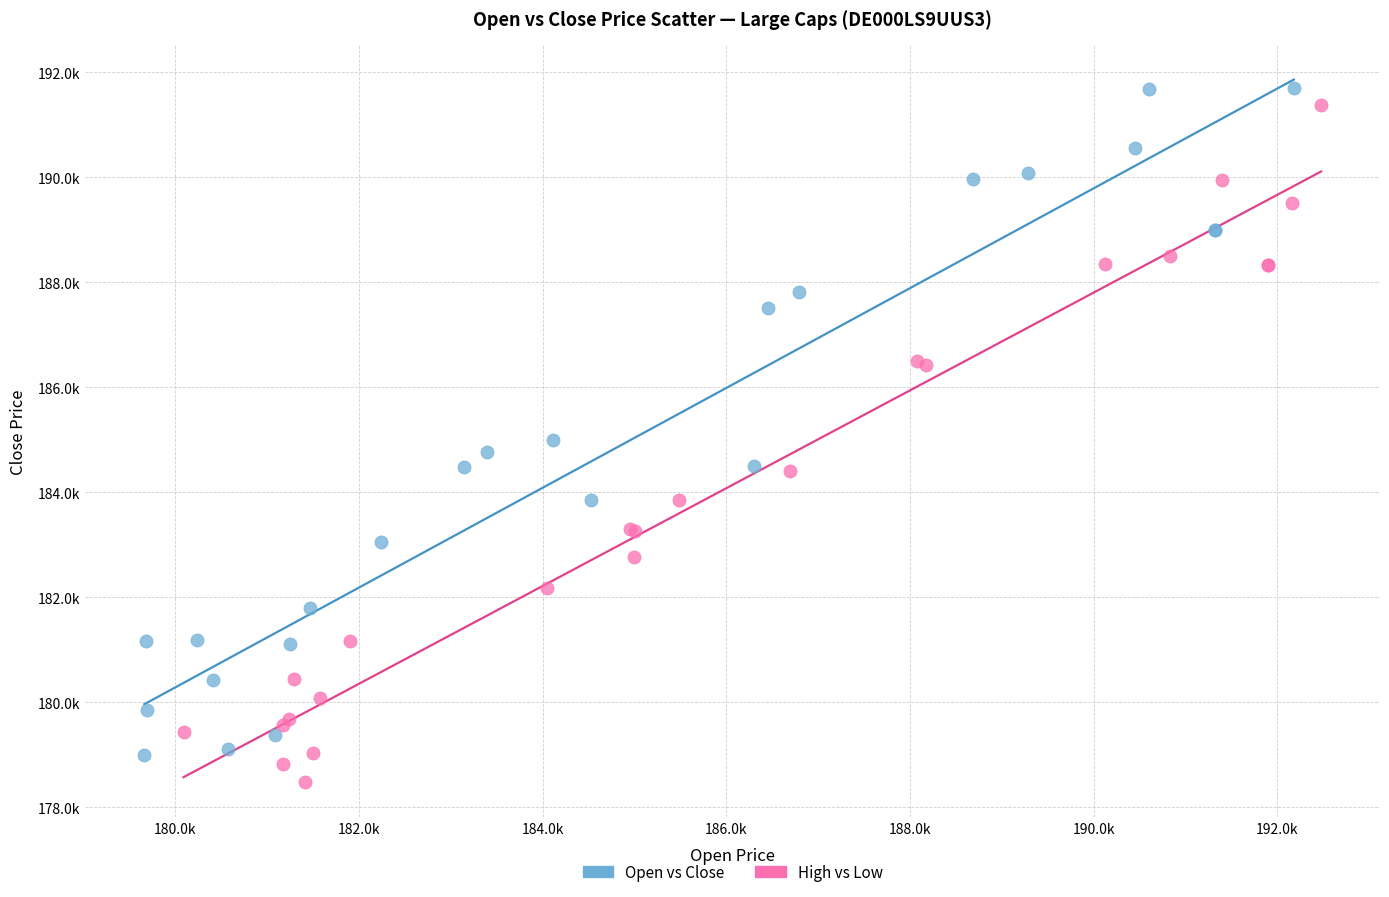

What are all the series names shown in the legend?

Open vs Close, High vs Low